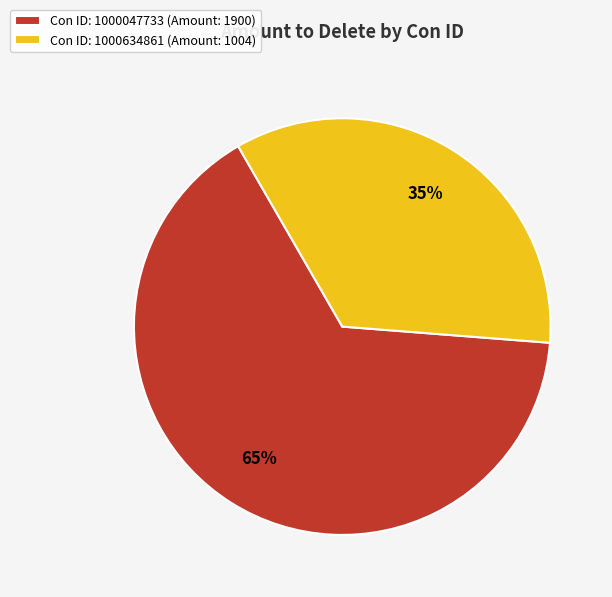

The Con ID: 1000047733 (Amount: 1900) slice represents 78% of the pie. True or false?

False